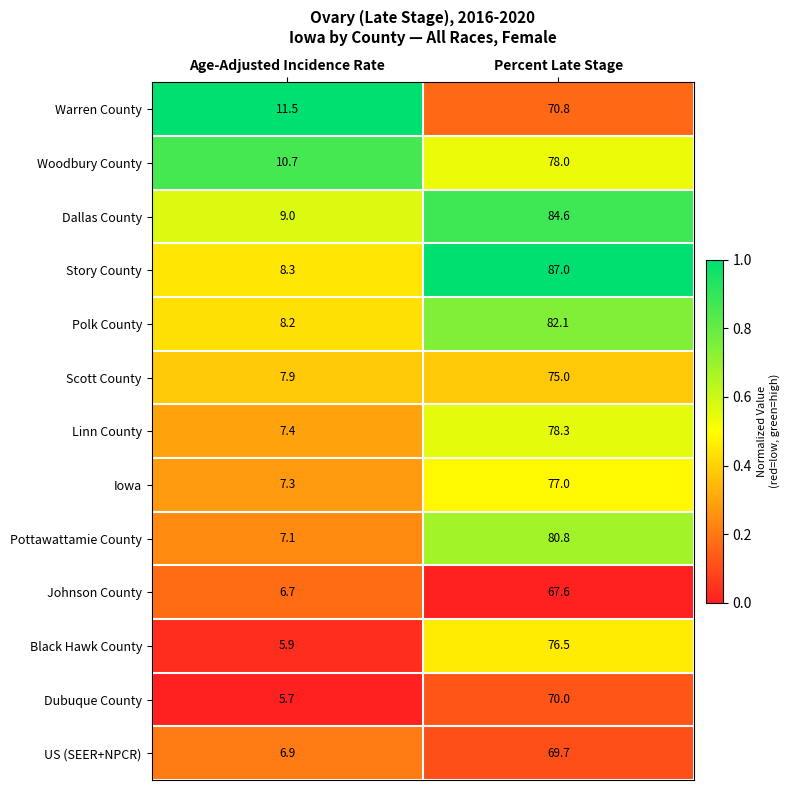

List the labels in order of Warren County value, smallest first.

Age-Adjusted Incidence Rate, Percent Late Stage